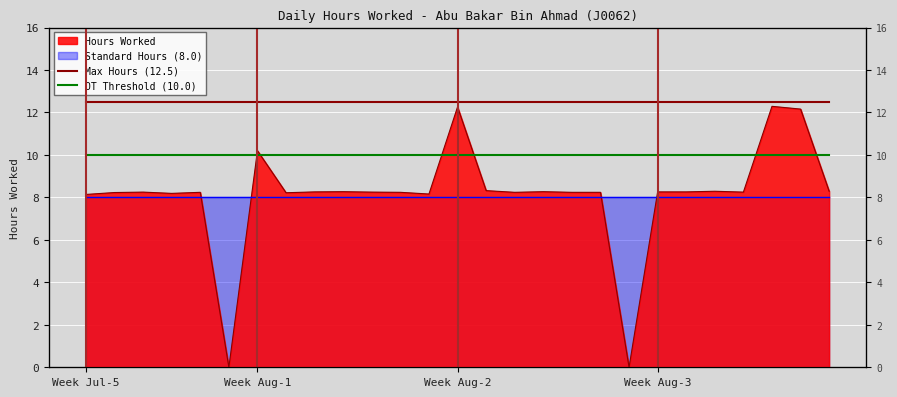

Which has a higher value, 7 or 20?

7